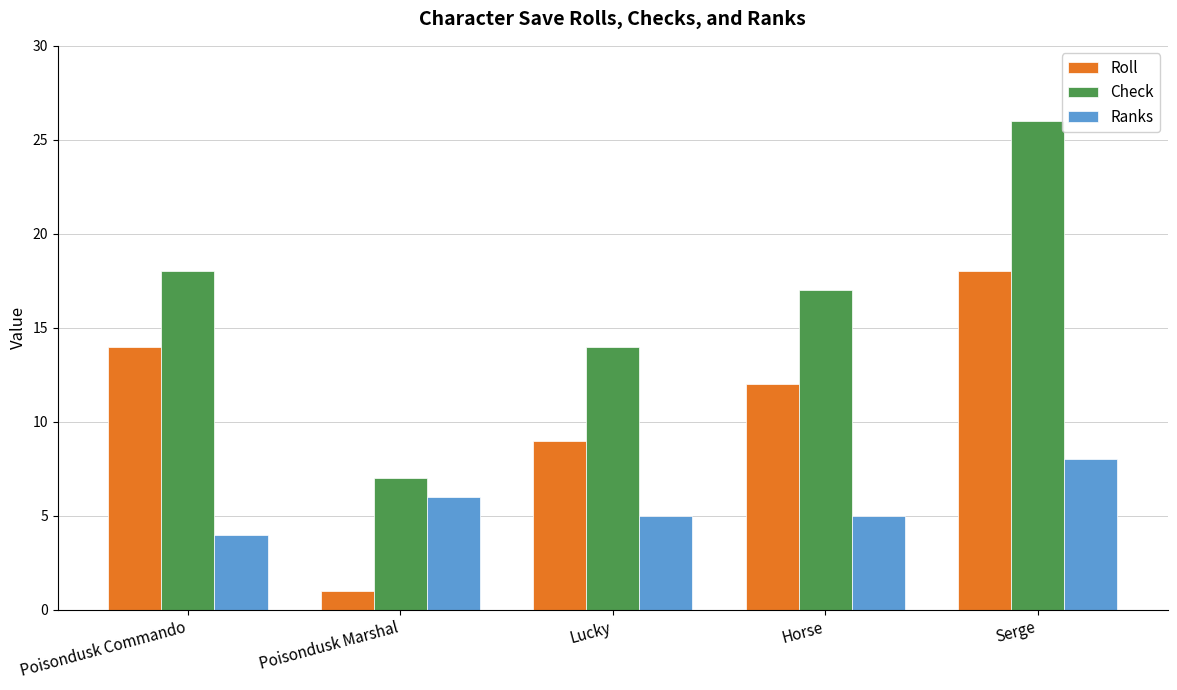

What is the minimum value for Ranks?

4